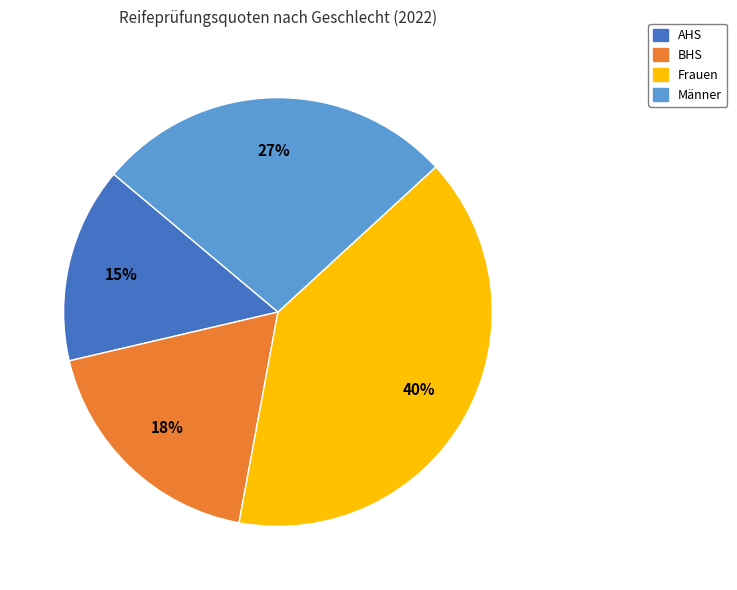

The Männer slice represents 27% of the pie. True or false?

True